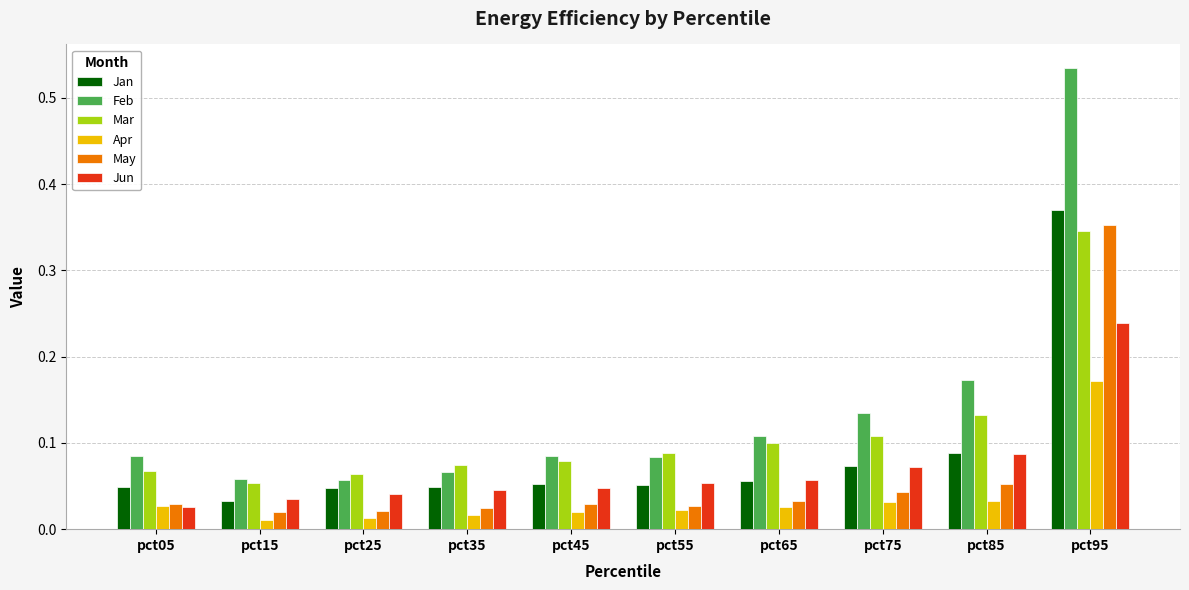

Which series has the largest total across all categories?

Feb